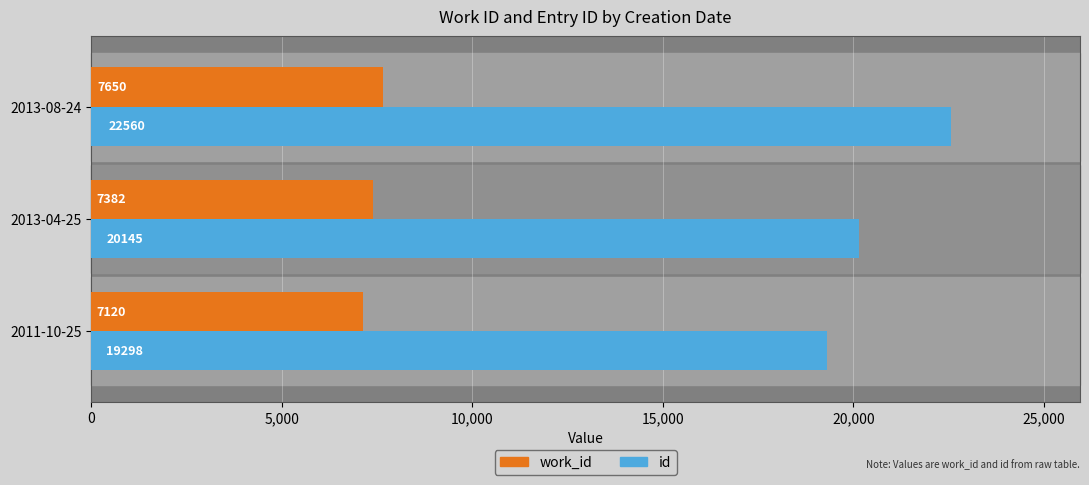

True or false: work_id has a value of 7120 at 2011-10-25.

True